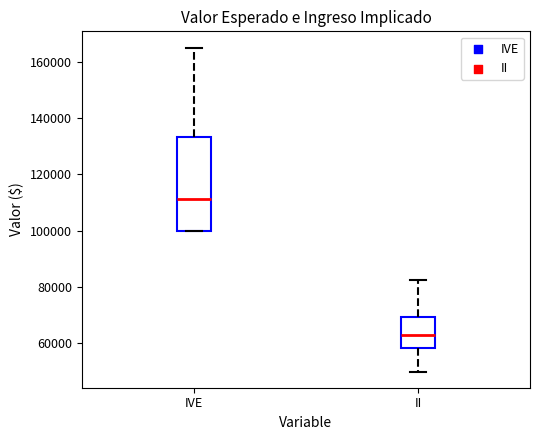

Reading left to right, transcribe this box plot: for each box, give where its median line is, the range the box spans, and where its two whiskers end, as read against the y-axis. The values are not printed on the chart, so give them approximately, as read against the axis.

IVE: median 112000, box 100000 to 134000, whiskers 100000 to 166000
II: median 64000, box 58000 to 70000, whiskers 50000 to 82000